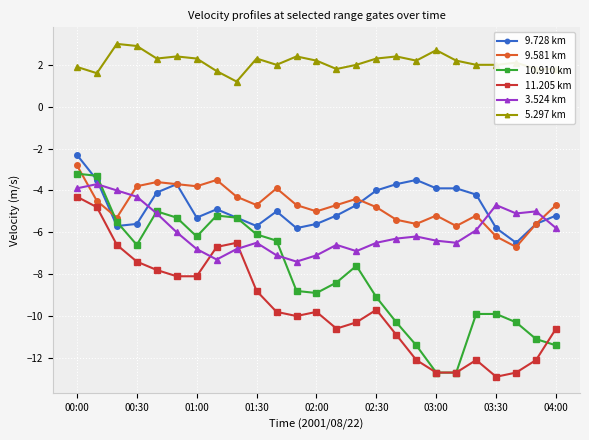

At how many categories does at least one series exceed 1?

25